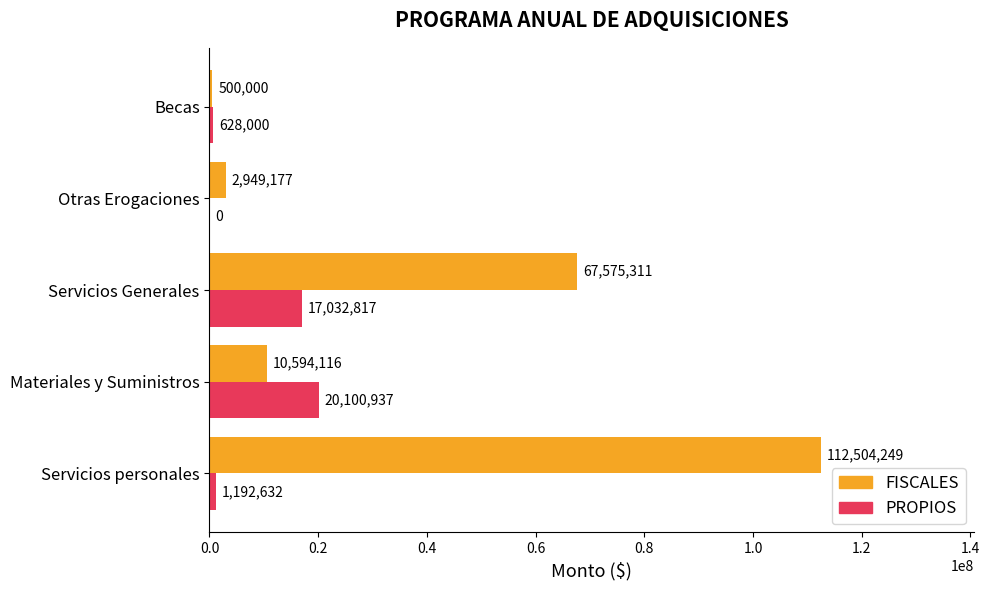

Between Servicios personales and Becas, which series saw the biggest shift?

FISCALES